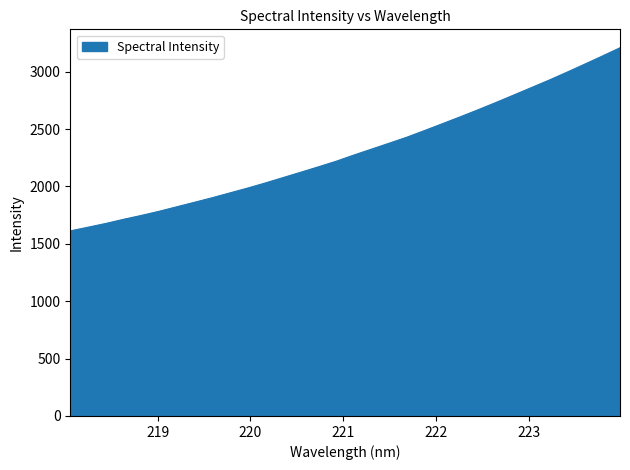

What is the minimum value shown in the chart?

1612.8